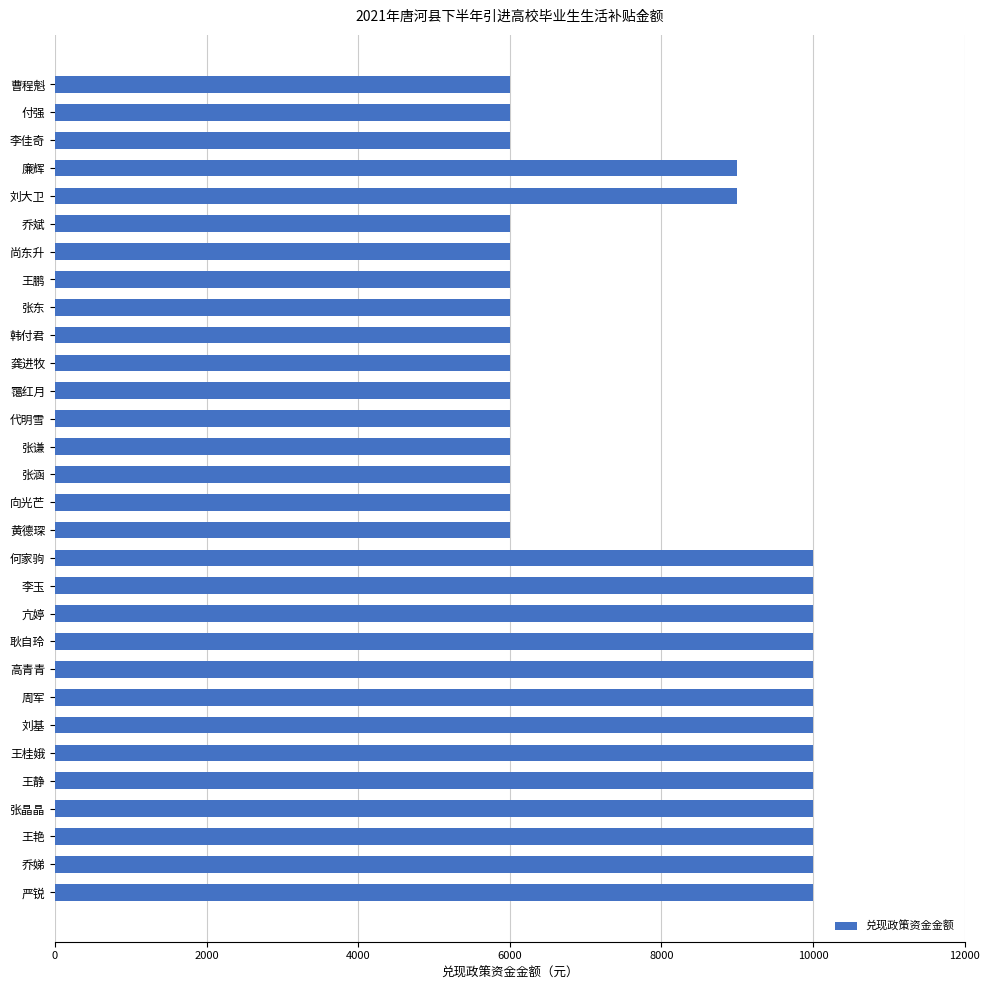

What is the ratio of the value at 张东 to the value at 刘基?

0.6